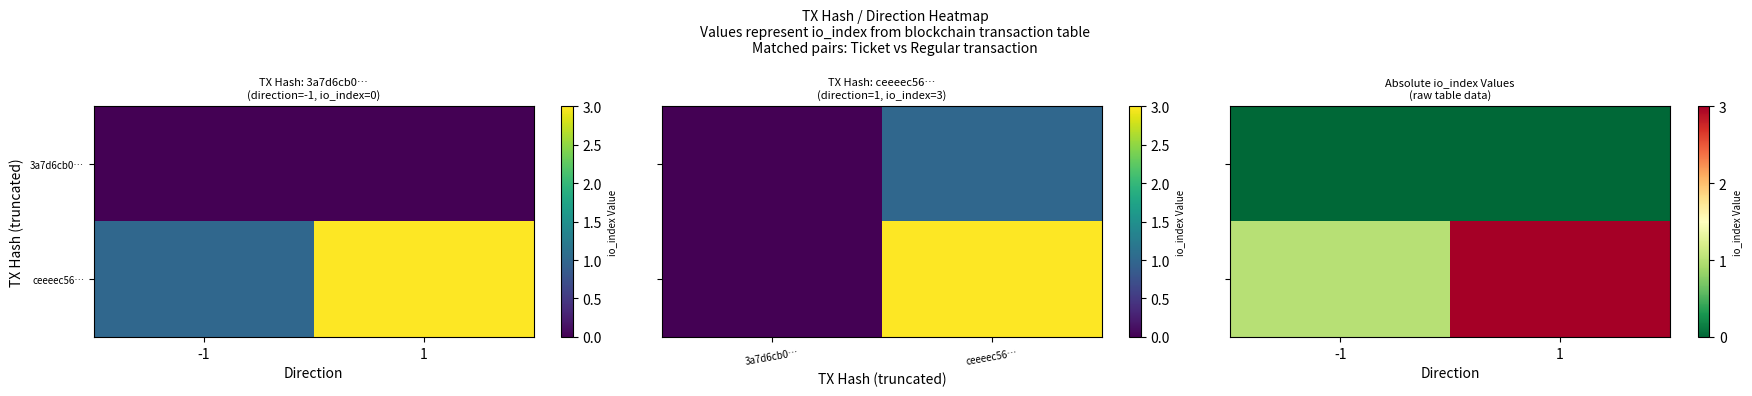

What is the approximate value of ceeeec56… at 1?

3